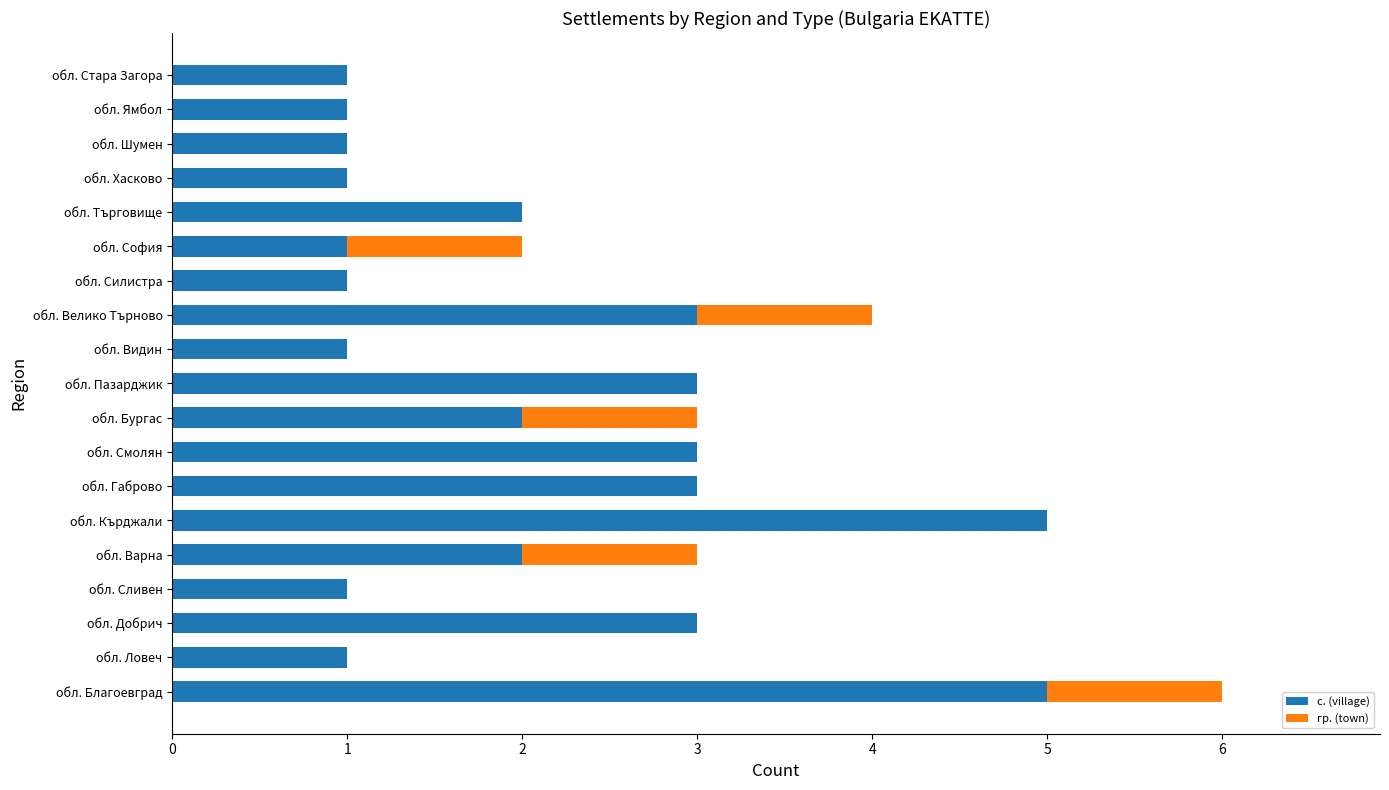

At which category is the sum across all series the highest?

обл. Благоевград